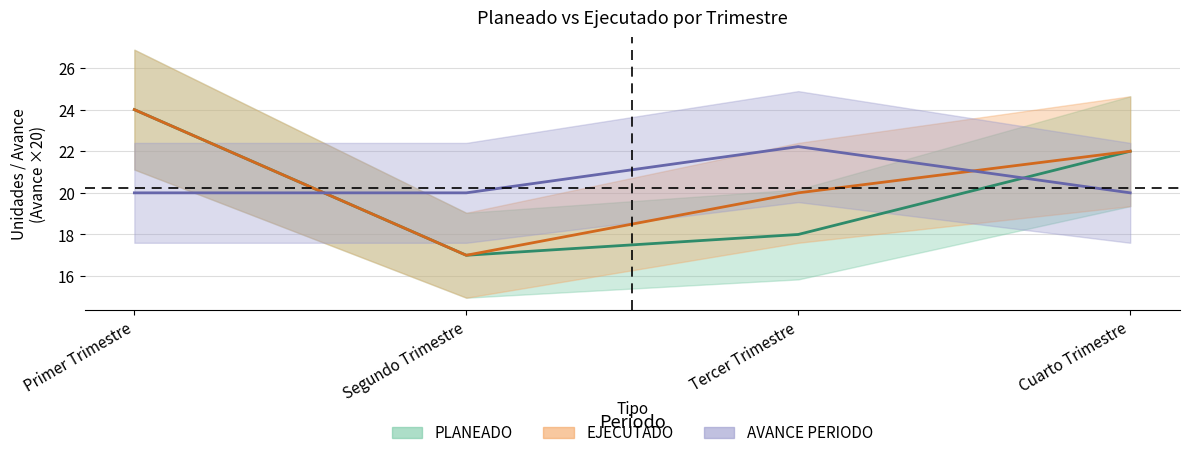

Reading left to right, what are all the values shown in this chart?

PLANEADO: 24.0	17.0	18.0	22.0
EJECUTADO: 24.0	17.0	20.0	22.0
AVANCE PERIODO: 20.0	20.0	22.2	20.0